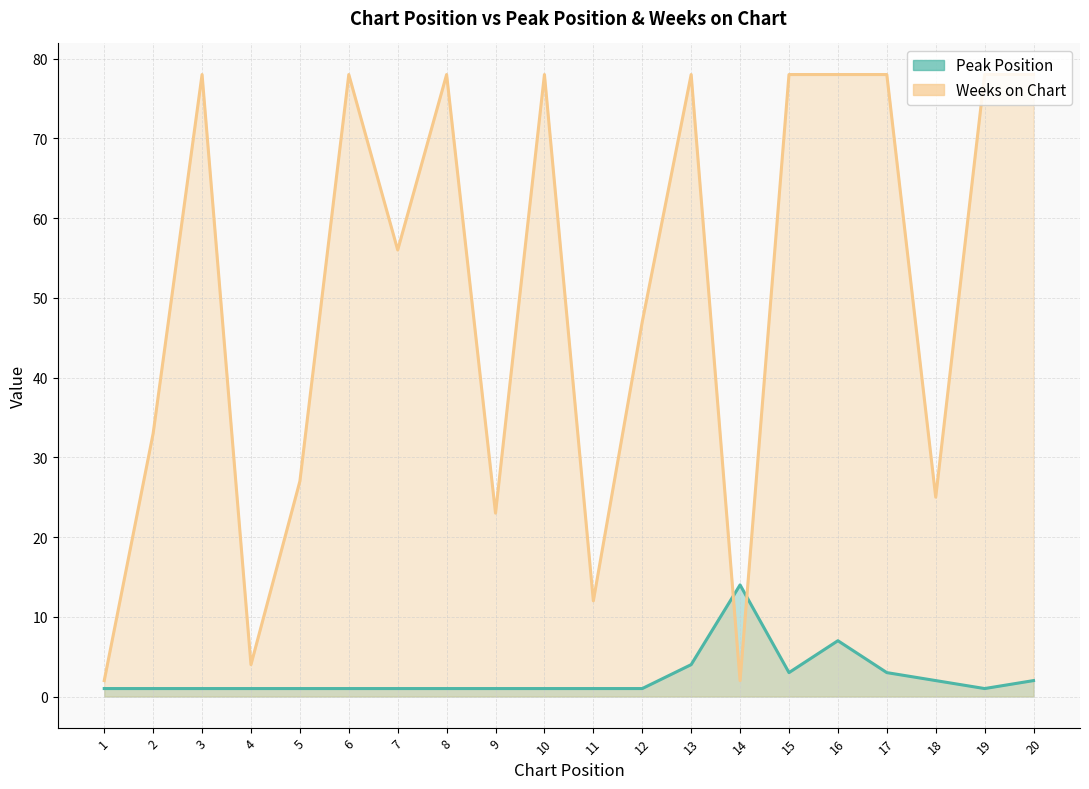

What is the difference between the highest and lowest values at 13?

74